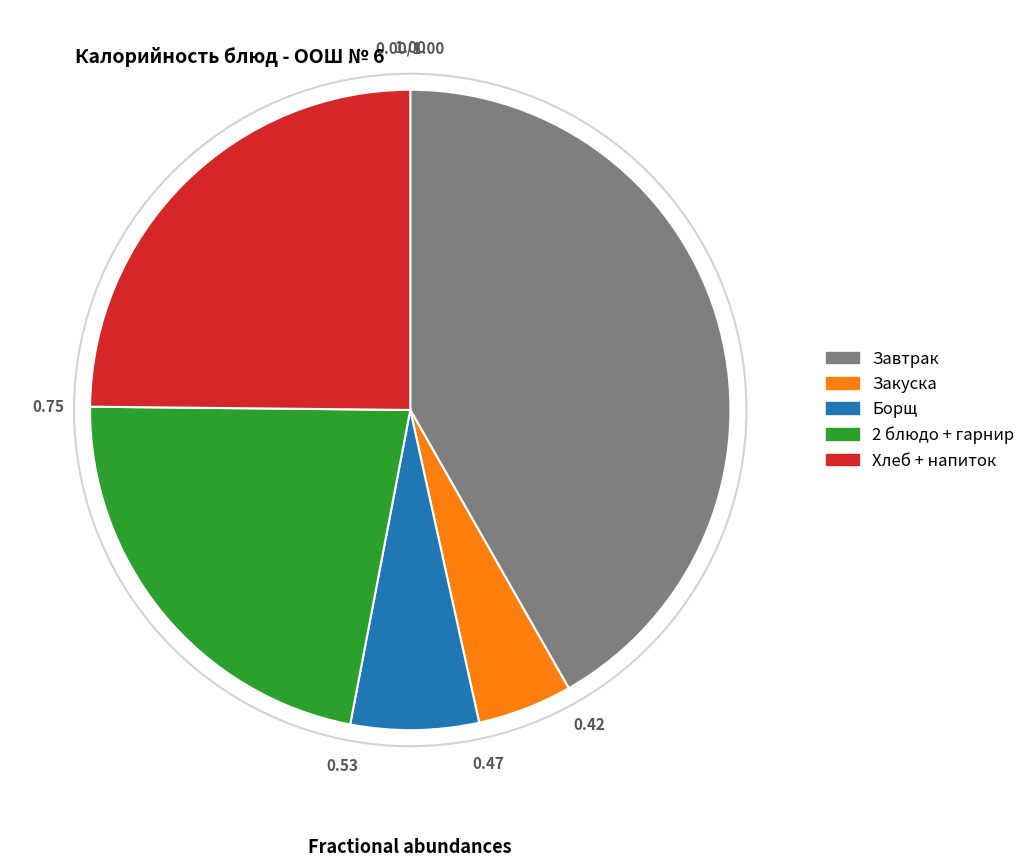

Is there a majority slice in this chart?

No